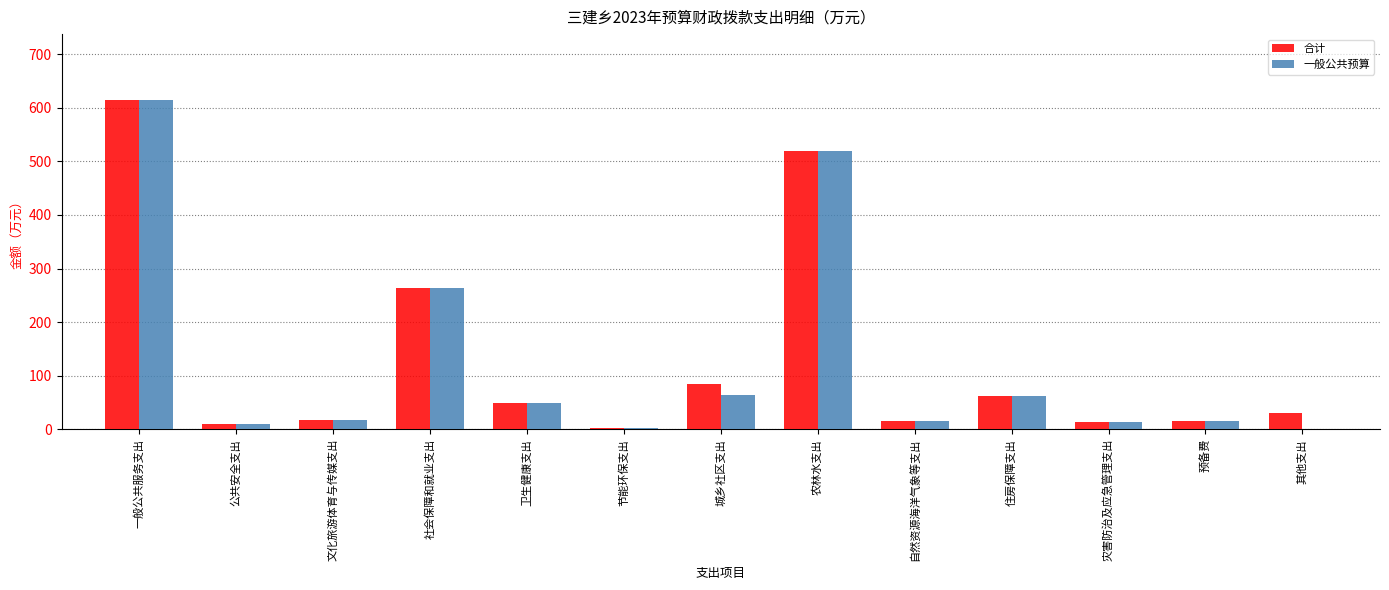

Which category has the highest value across all series?

一般公共服务支出